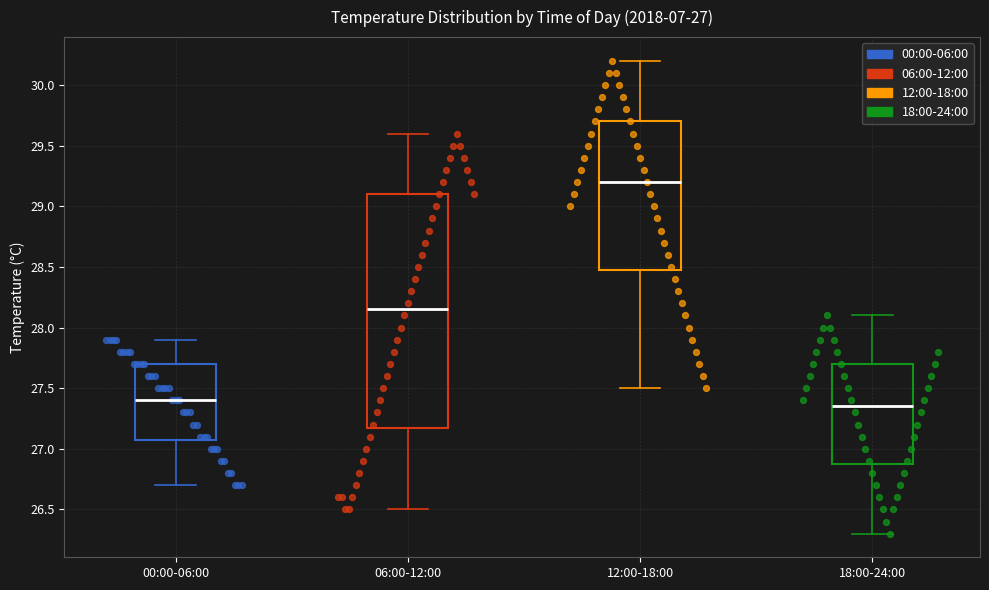

Comparing the boxes themselves (not the whiskers), which one is the tallest?

06:00-12:00